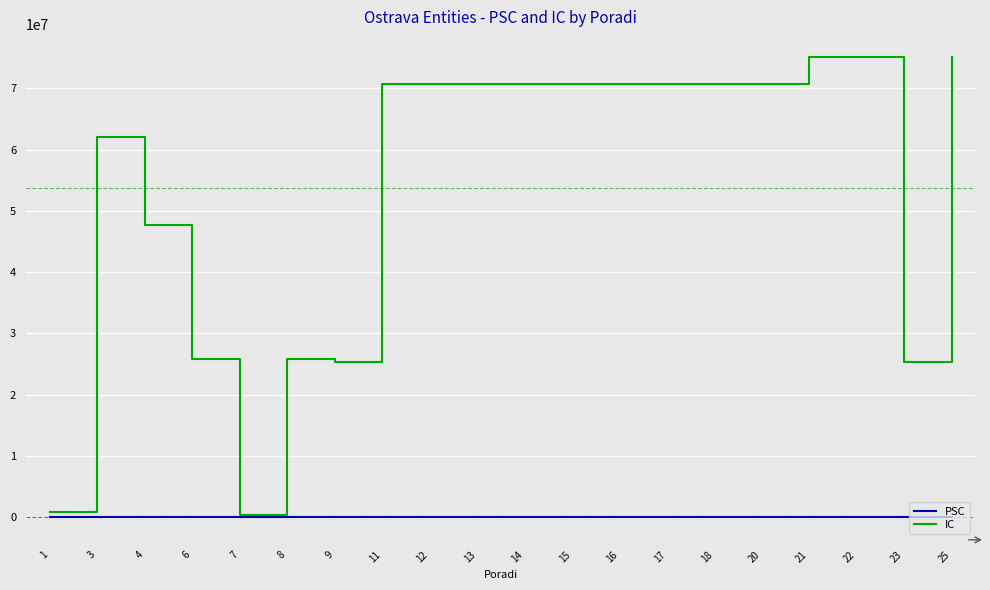

Which series has the largest total across all categories?

IC